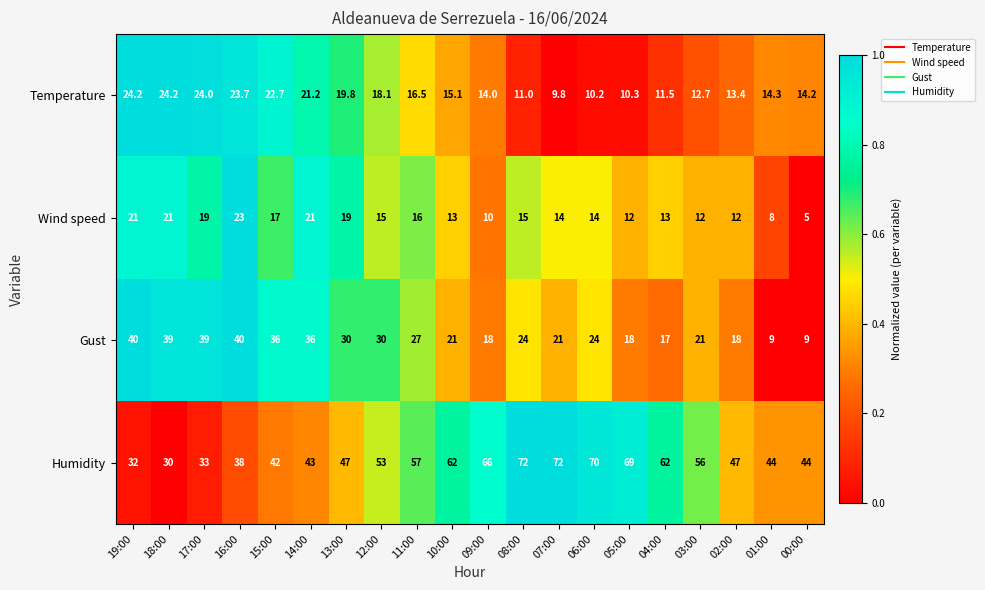

Which series has the largest total across all categories?

Humidity